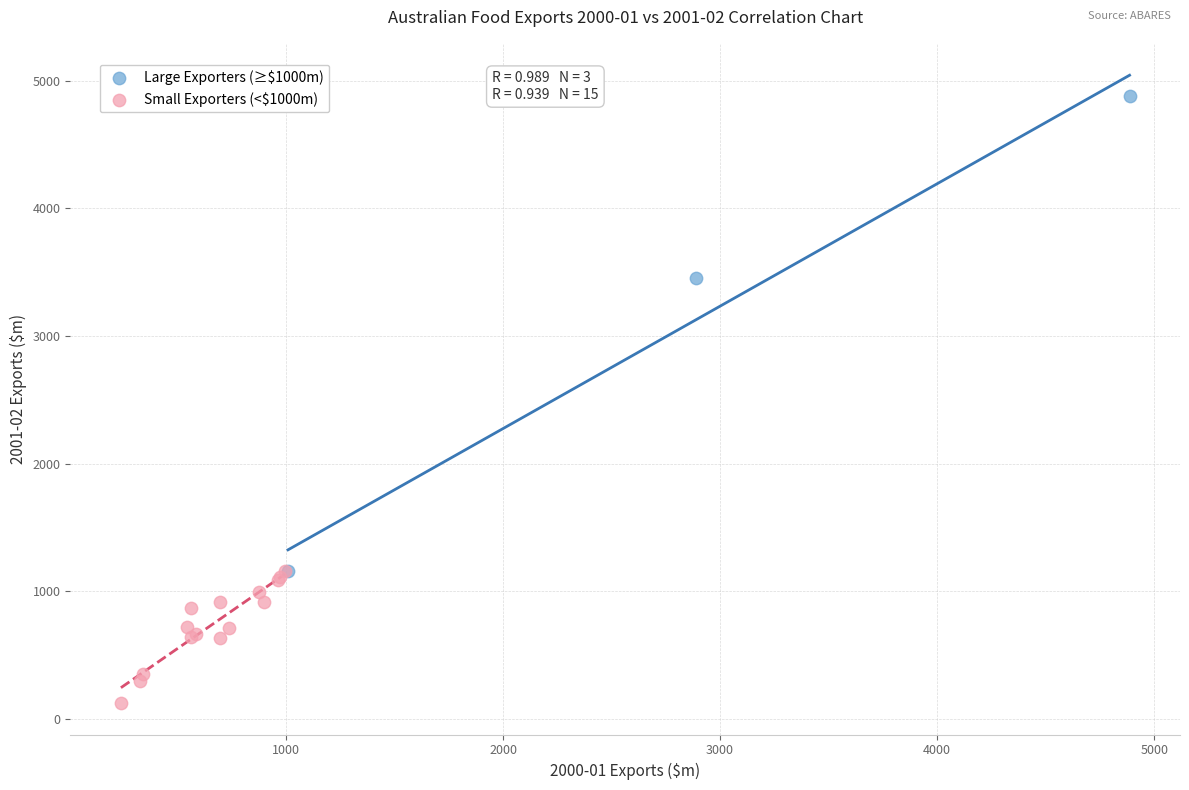

Which series reaches the minimum Y coordinate?

Small Exporters (<$1000m)